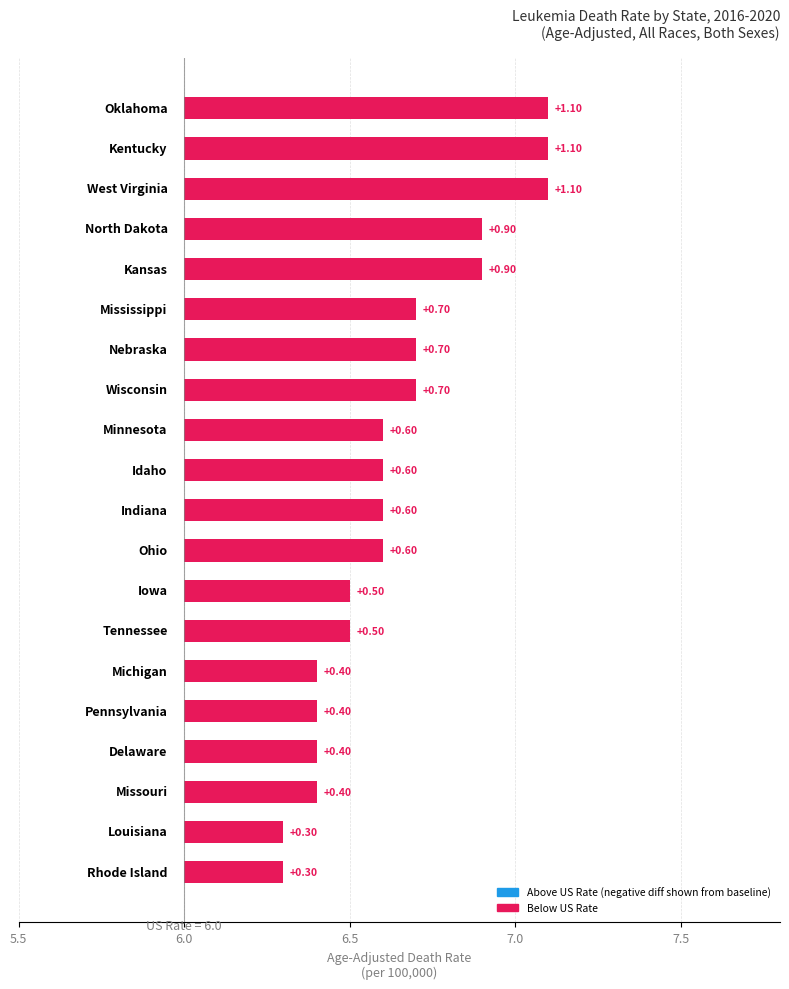

What is the average value?

0.6